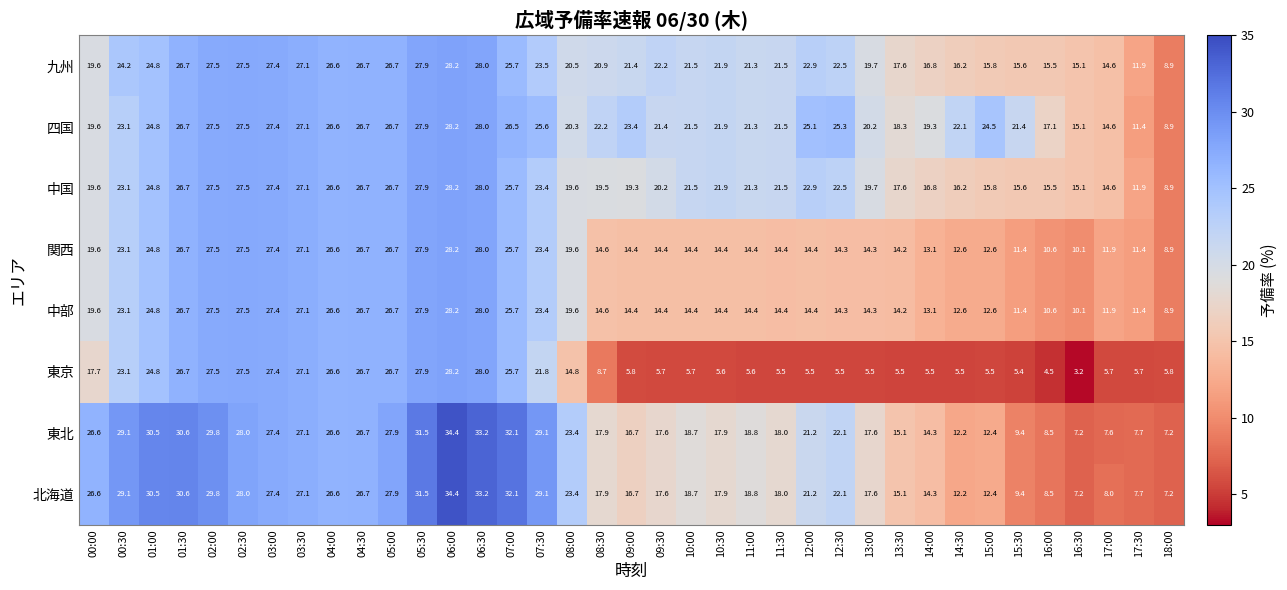

What is the greatest value displayed?

34.4